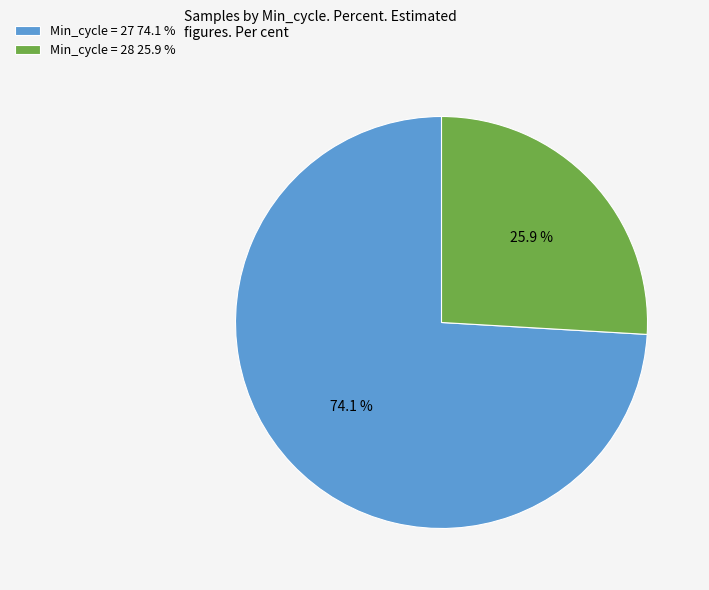

Which slice is the largest?

Min_cycle = 27 74.1 %